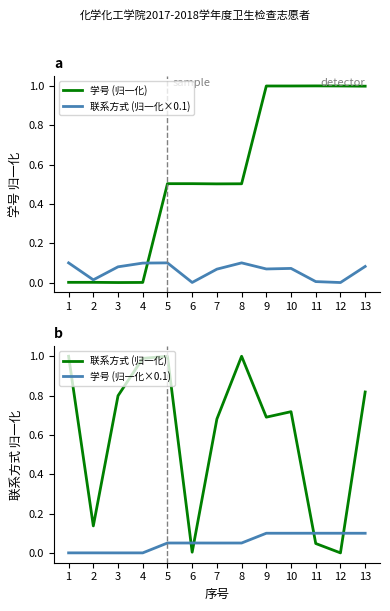

True or false: 学号 (归一化×0.1) and 联系方式 (归一化) cross at least once.

True